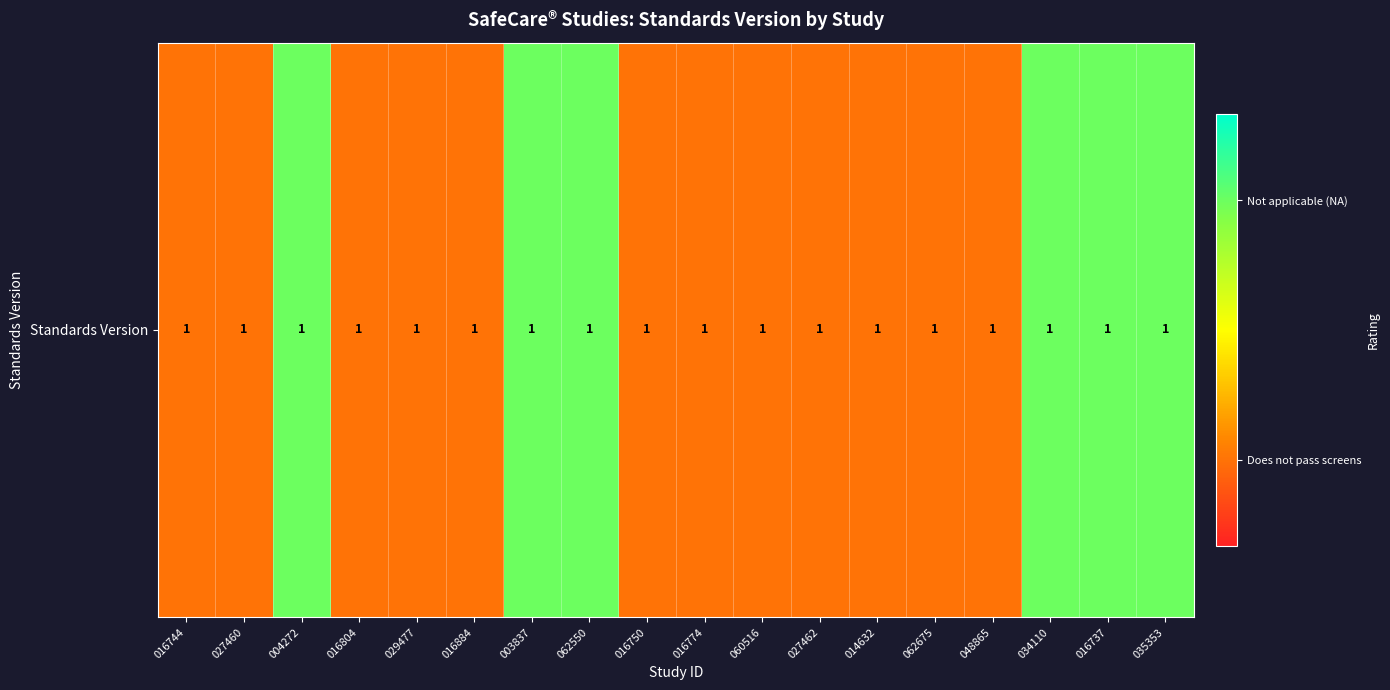

Reading left to right, what are all the values shown in this chart?

016744=0.2	027460=0.2	004272=0.8	016804=0.2	029477=0.2	016884=0.2	003837=0.8	062550=0.8	016750=0.2	016774=0.2	060516=0.2	027462=0.2	014632=0.2	062675=0.2	048865=0.2	034110=0.8	016737=0.8	035353=0.8